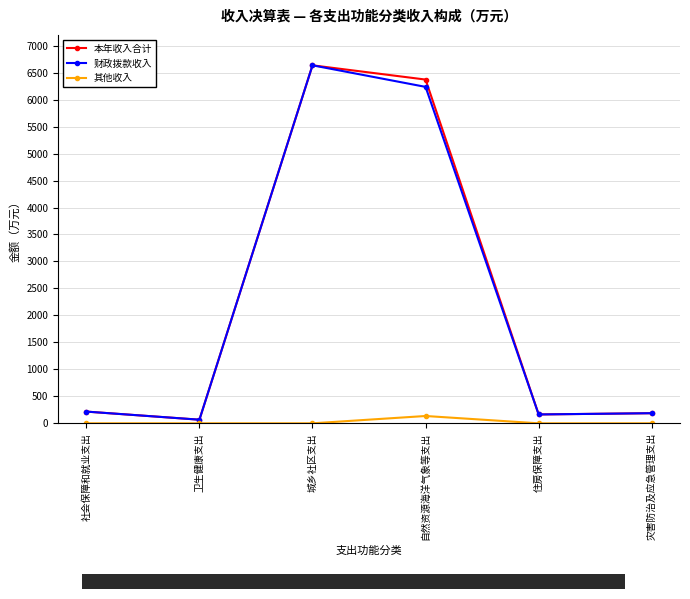

In 其他收入, how many points are higher than both neighbors (excluding endpoints)?

1